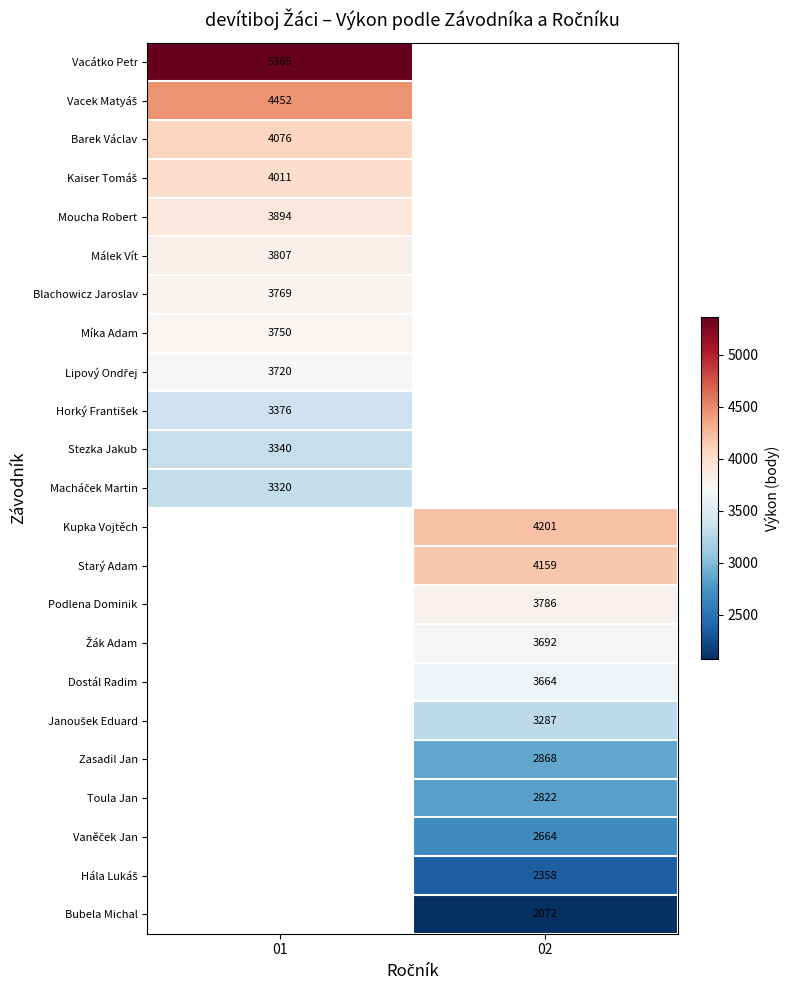

At how many categories does at least one series exceed 2905?

2